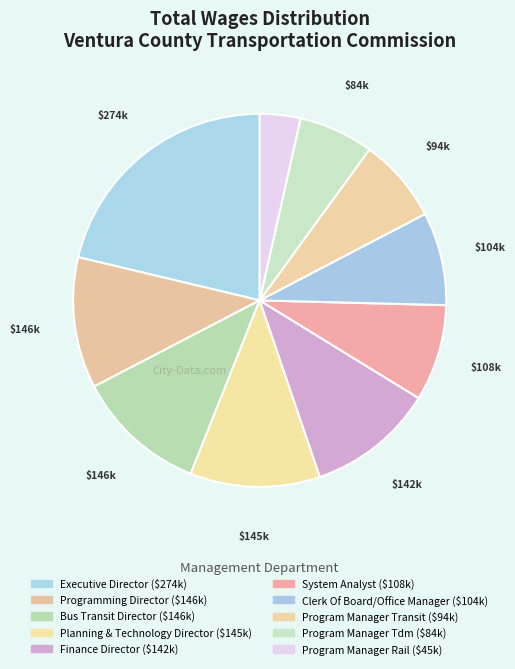

Which category has the smallest portion of the pie?

Program Manager Rail